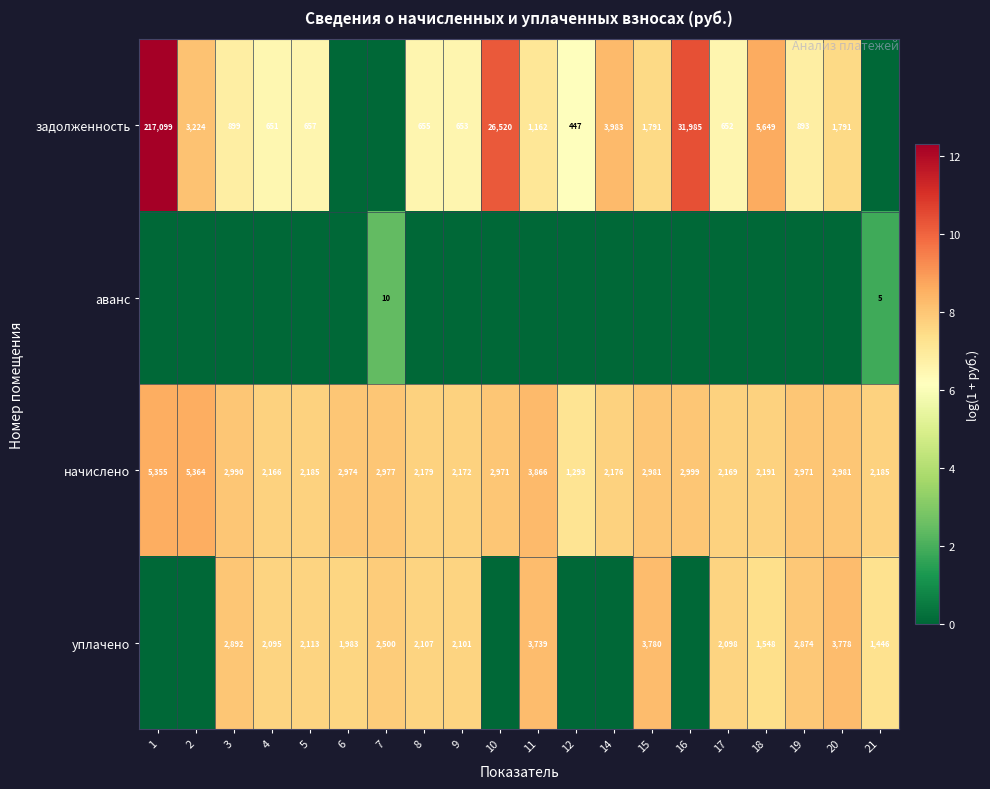

Is it true that задолженность equals 991 at 17?

False